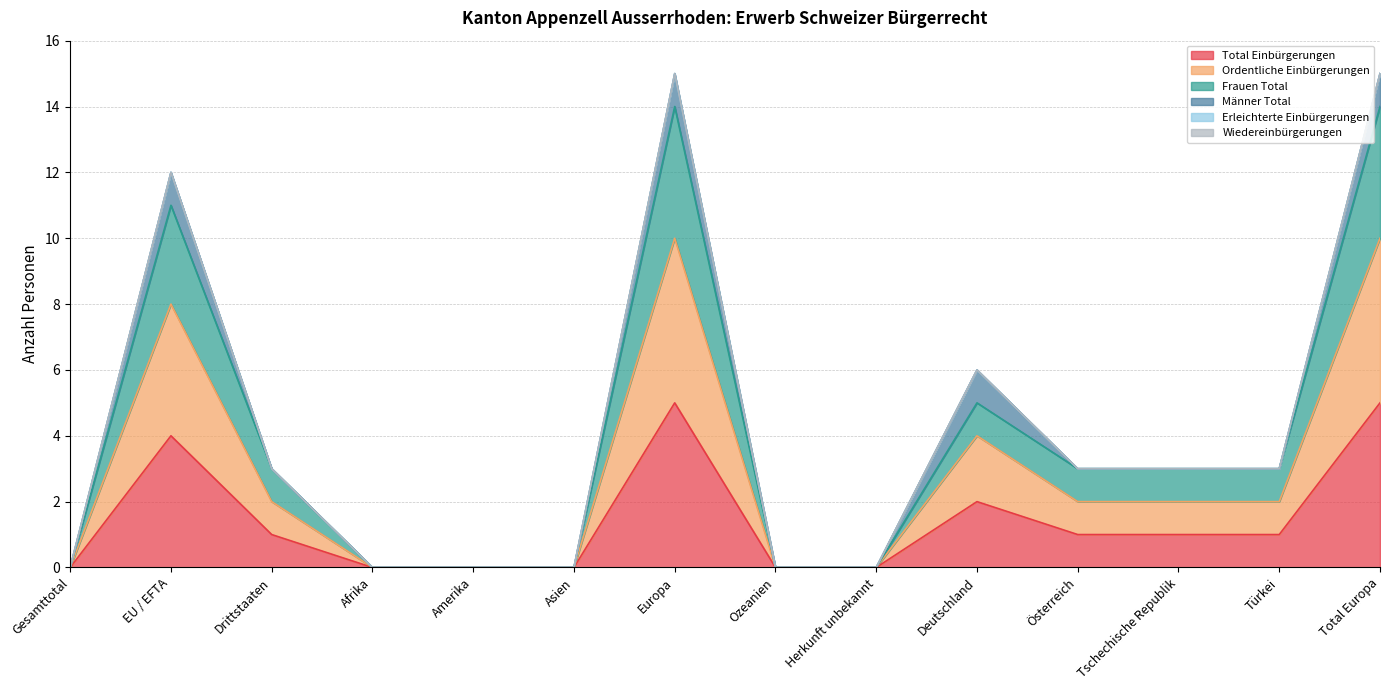

True or false: Total Einbürgerungen has more than 0 interior local peaks.

True